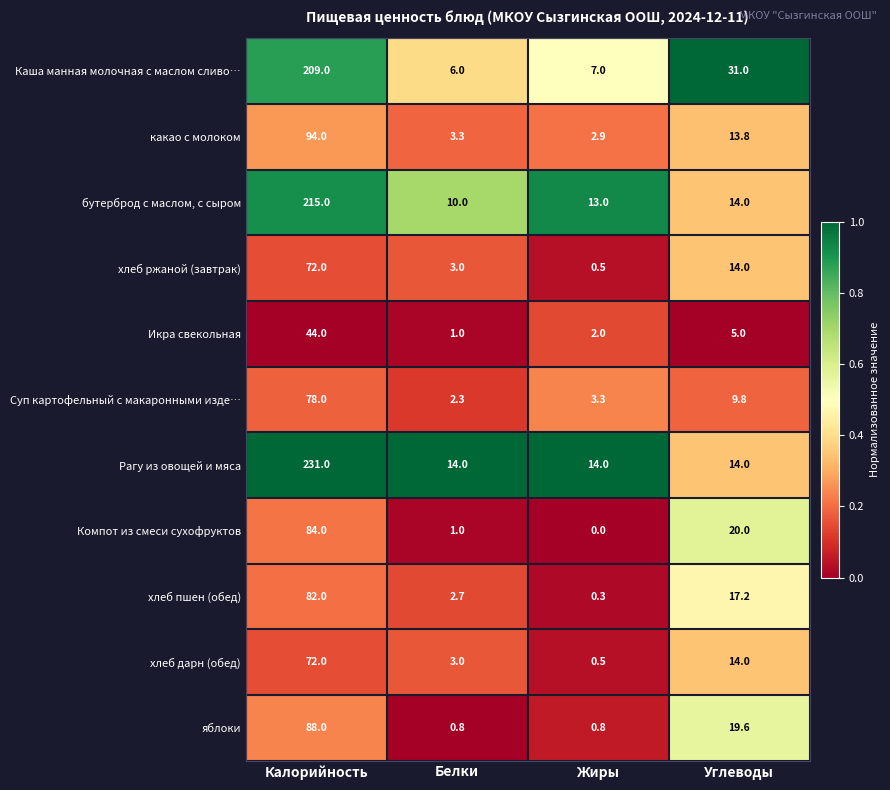

Which series has the largest total across all categories?

Рагу из овощей и мяса